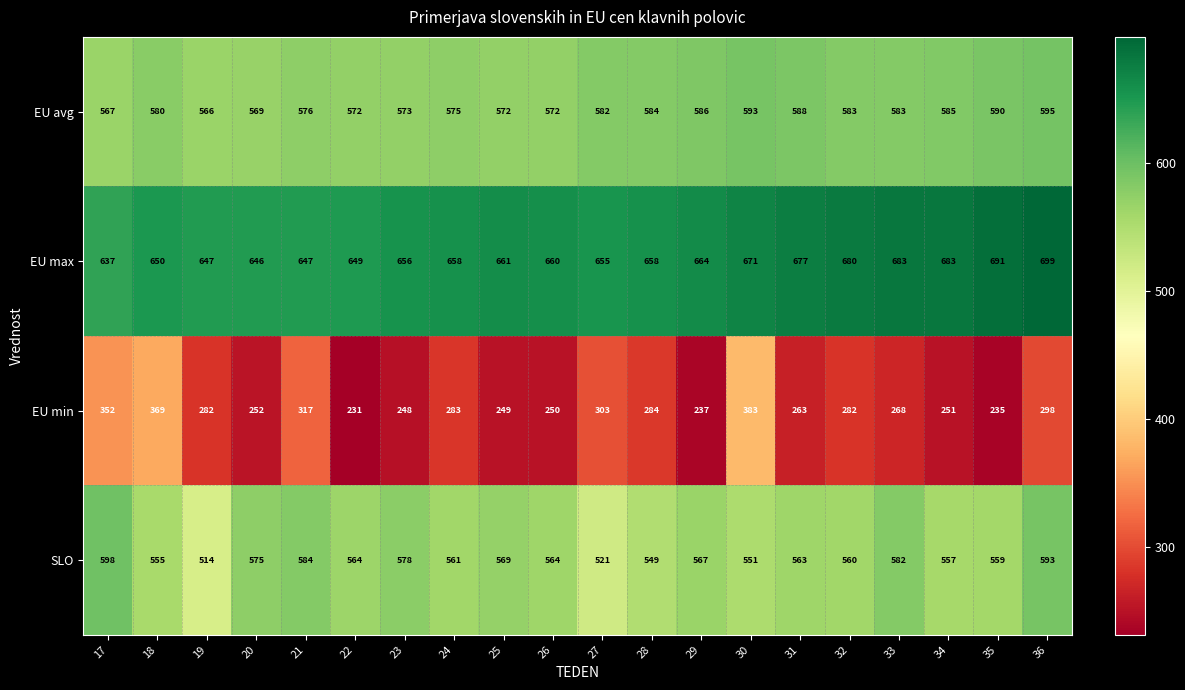

At how many categories does at least one series exceed 474?

20